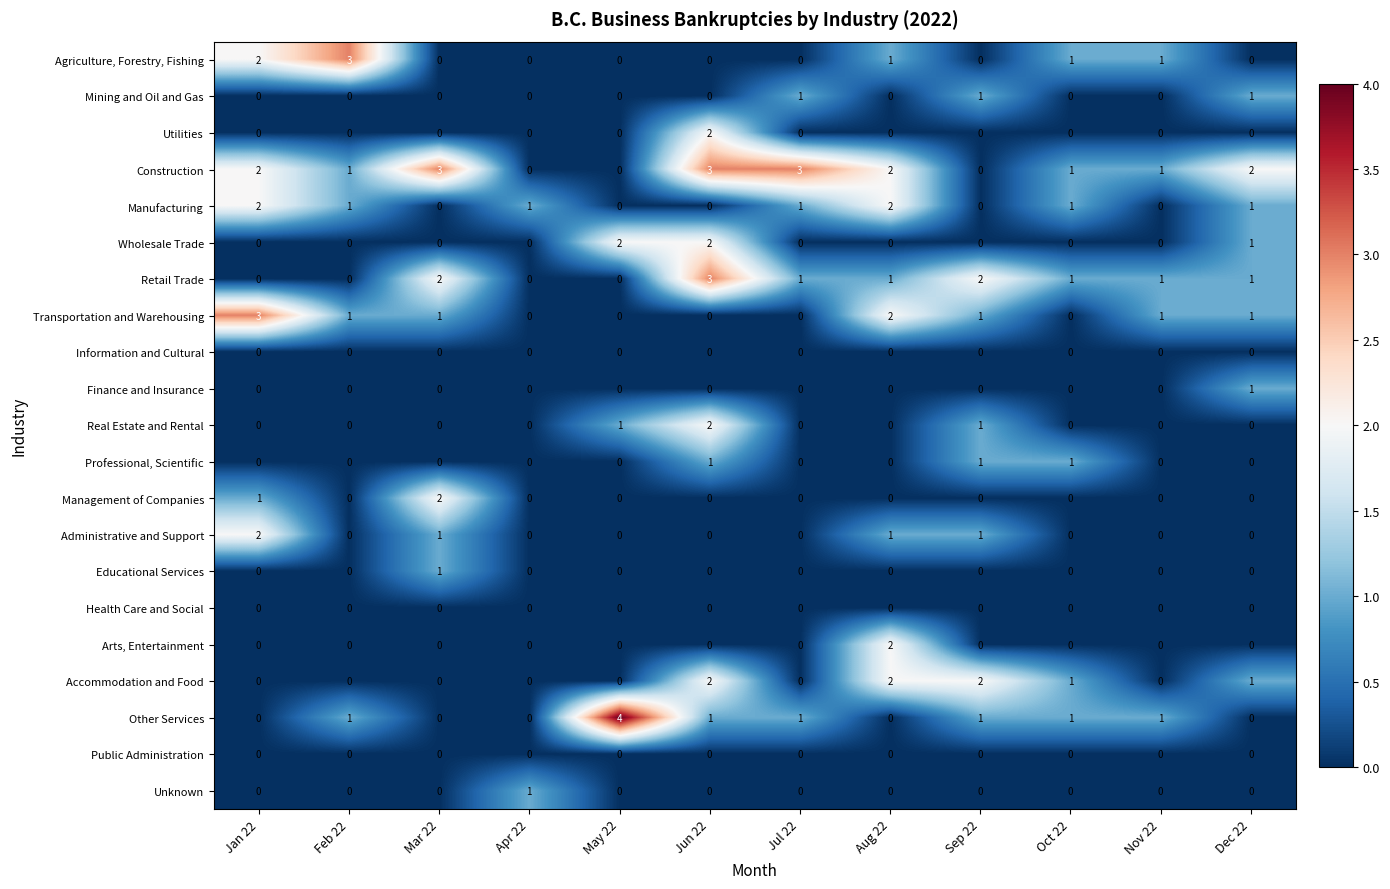

At which category is the sum across all series the highest?

Jun 22